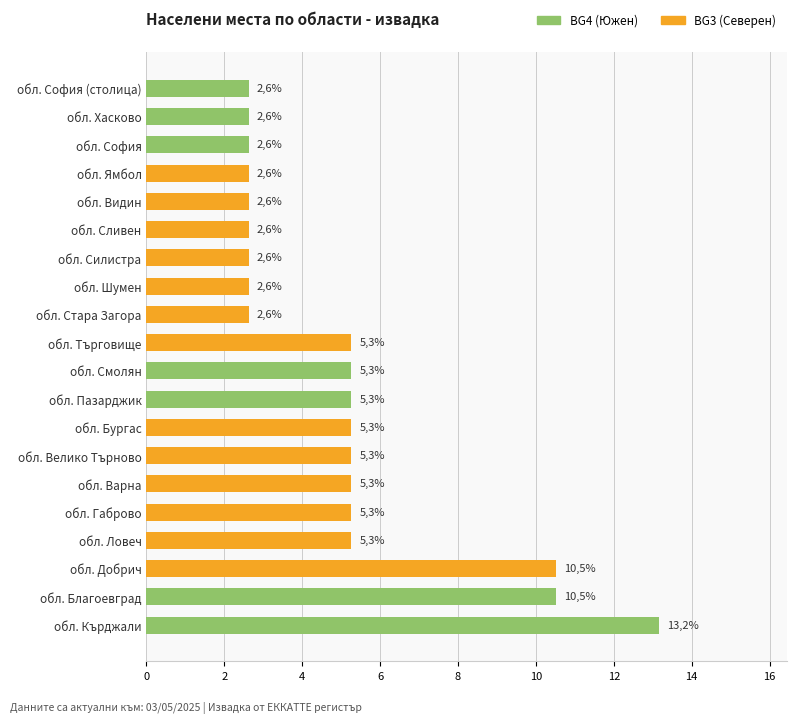

What is the sum of all values?

100.0